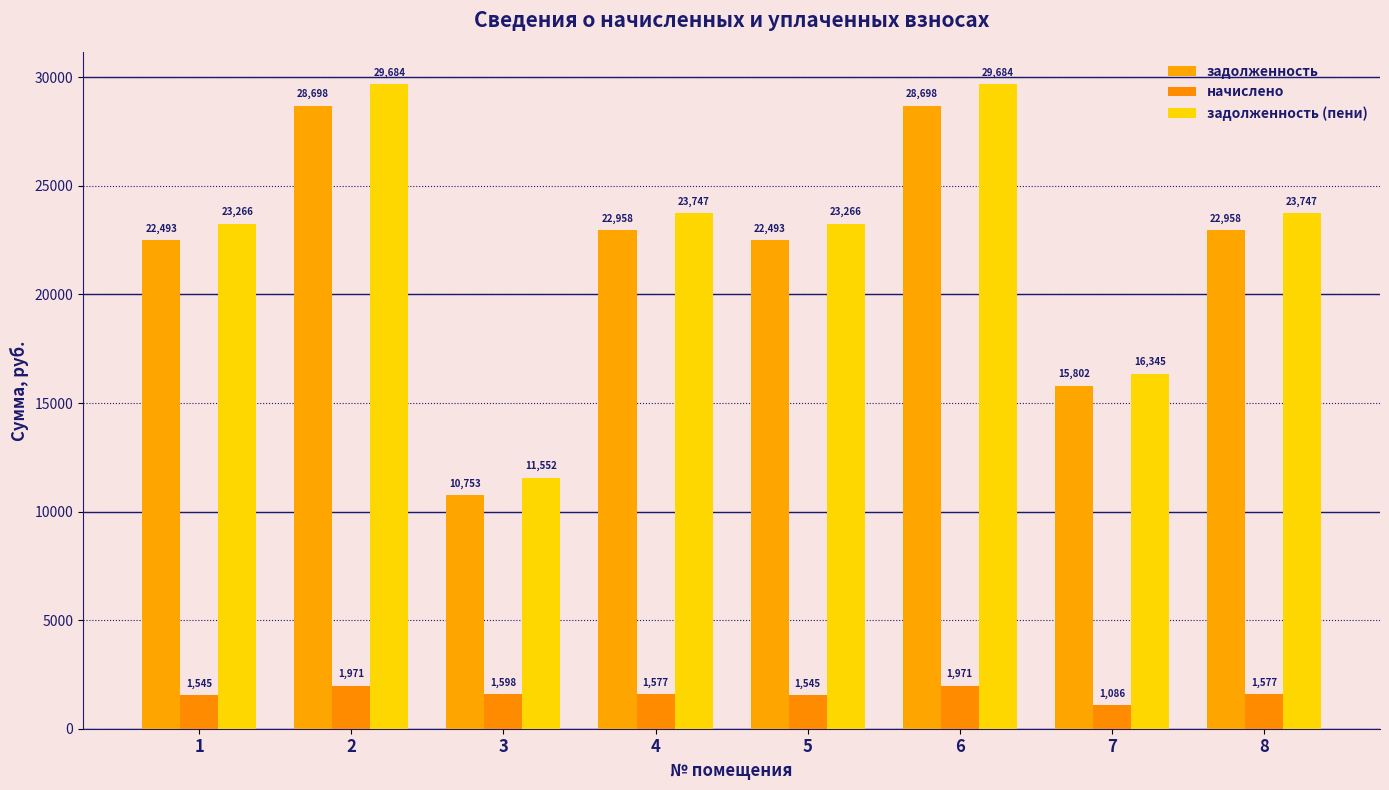

How many values in the задолженность (пени) series exceed 23746?

4